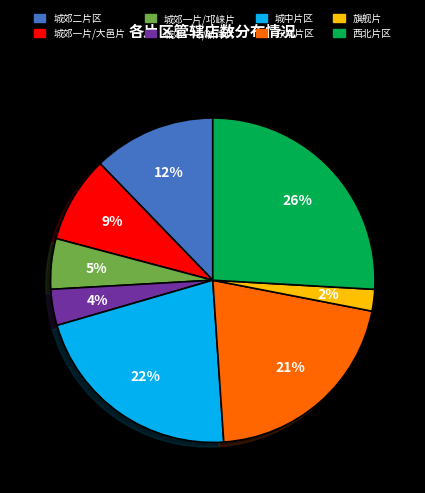

Rank the categories by value from highest to lowest.

西北片区, 城中片区, 东南片区, 城郊二片区, 城郊一片/大邑片, 城郊一片/邛崃片, 城郊一片/新津片, 旗舰片